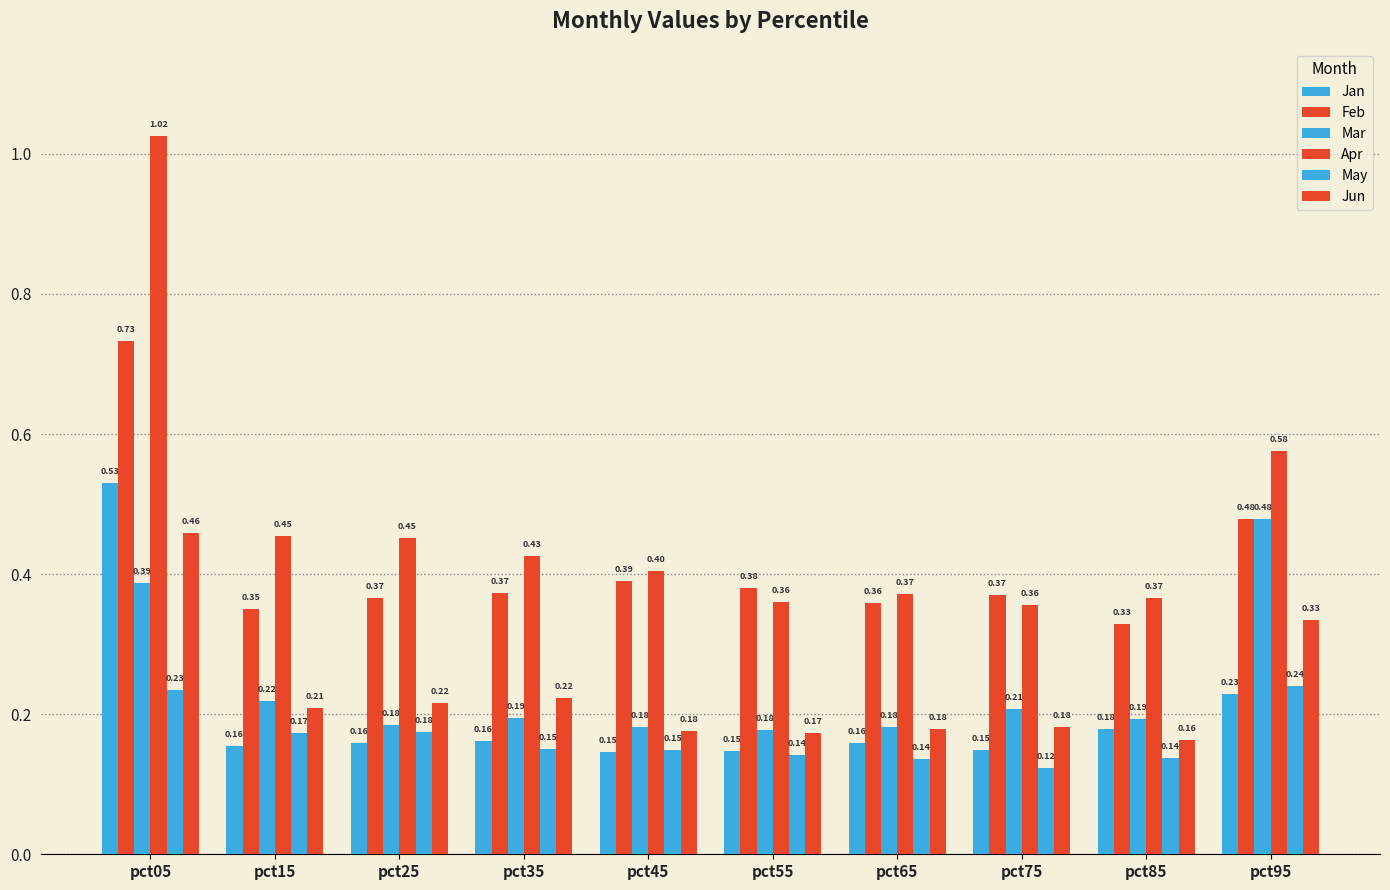

List the labels in order of Apr value, smallest first.

pct75, pct55, pct85, pct65, pct45, pct35, pct25, pct15, pct95, pct05